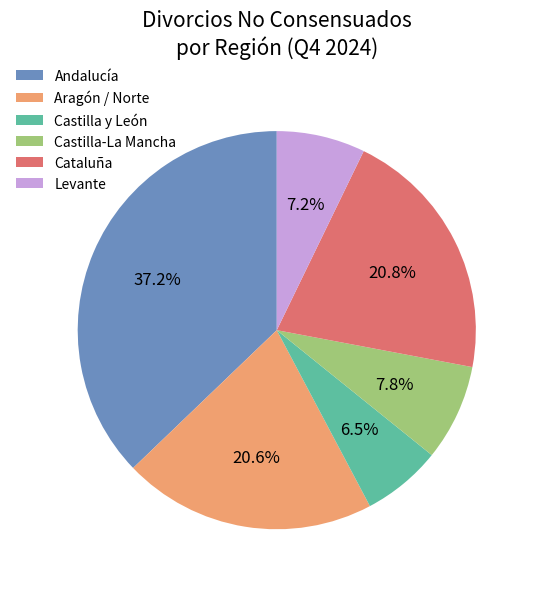

Between Castilla-La Mancha and Cataluña, which is larger?

Cataluña